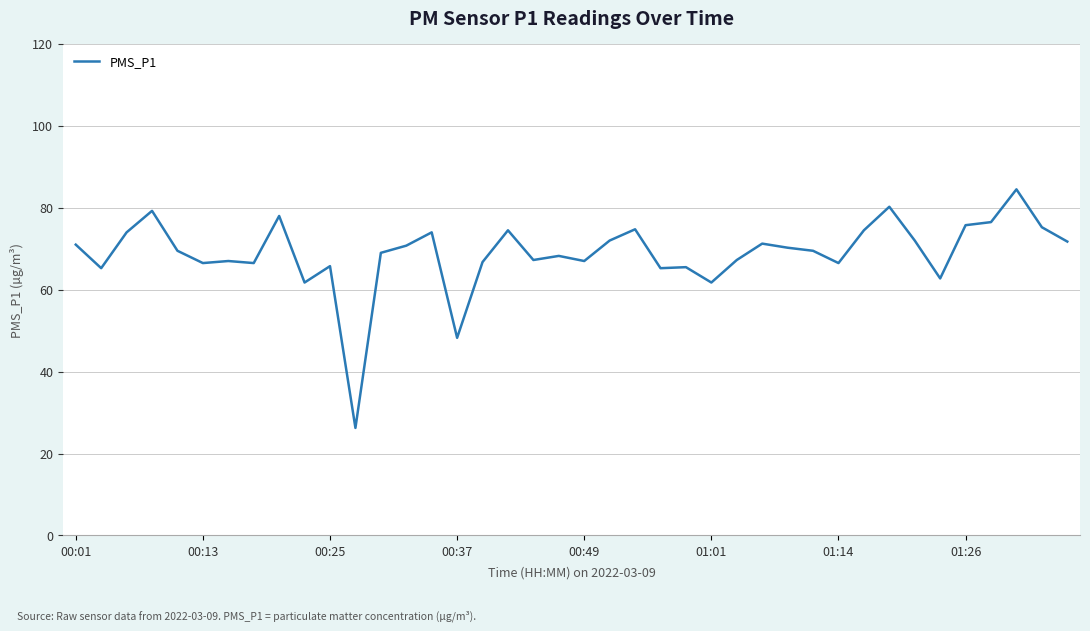

What is the maximum value shown in the chart?

84.5